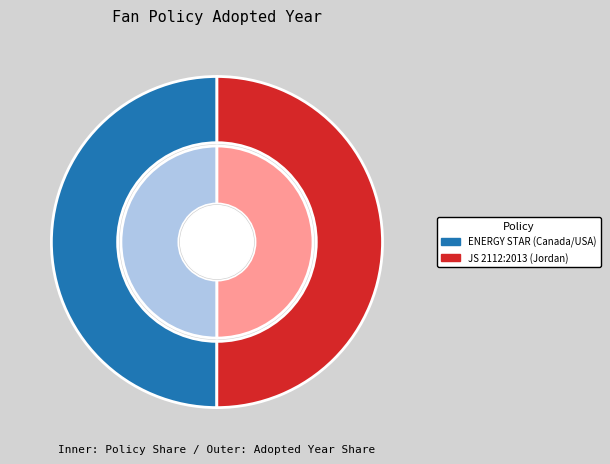

Which category has the biggest portion of the pie?

JS 2112:2013 Technical Regulation on Integrated Fans